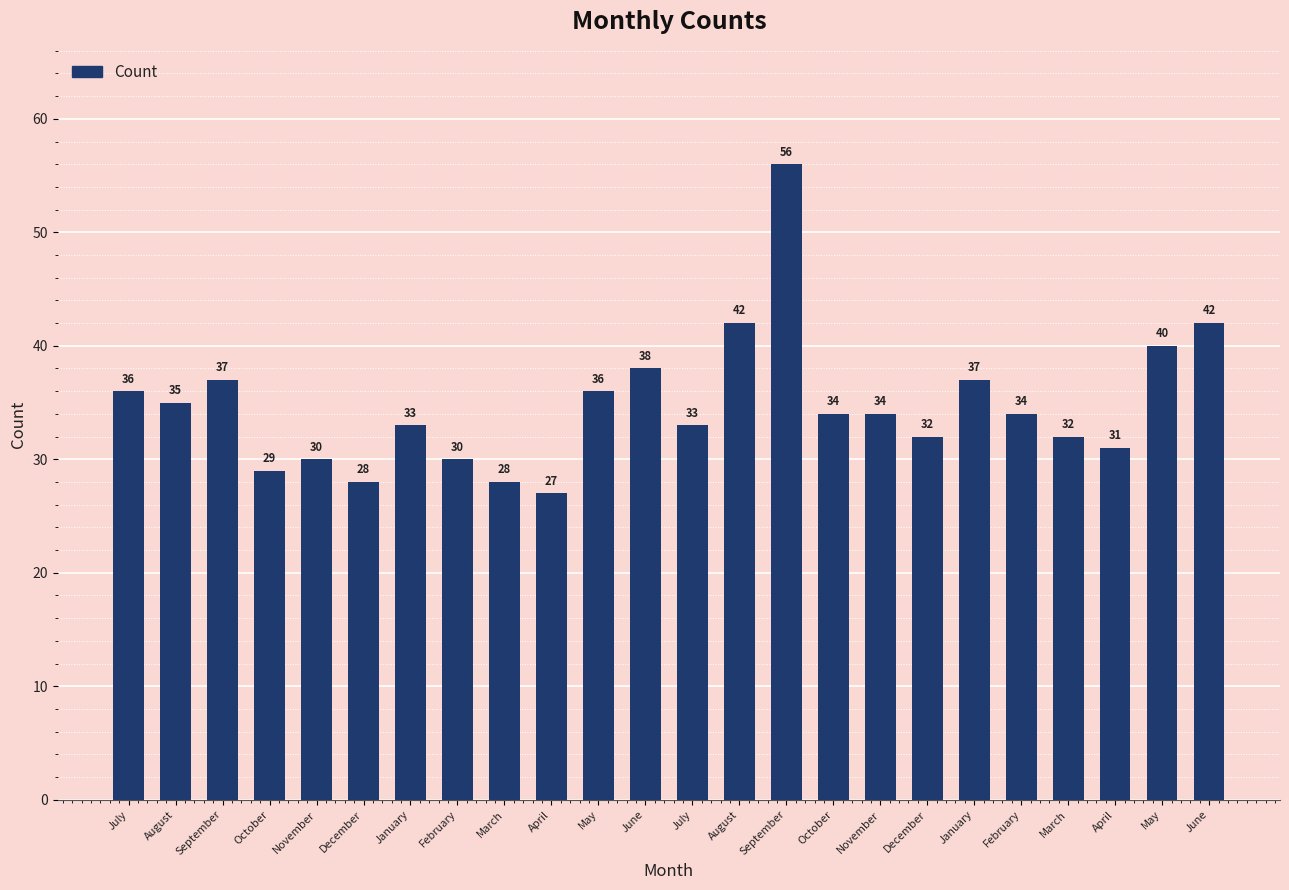

What is the difference between the maximum and minimum values?

29